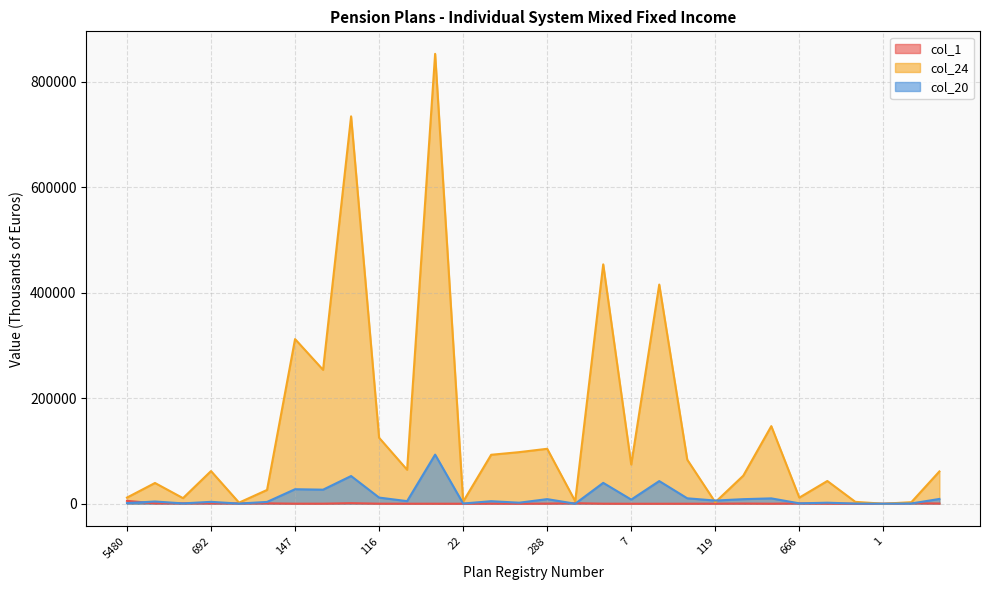

At which category is the sum across all series the highest?

61